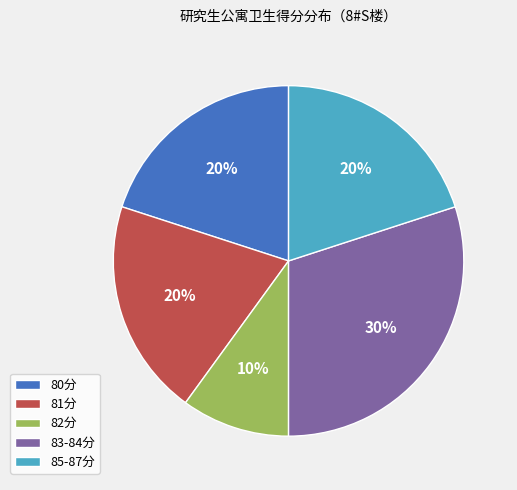

What is the smallest slice in the pie chart?

82分